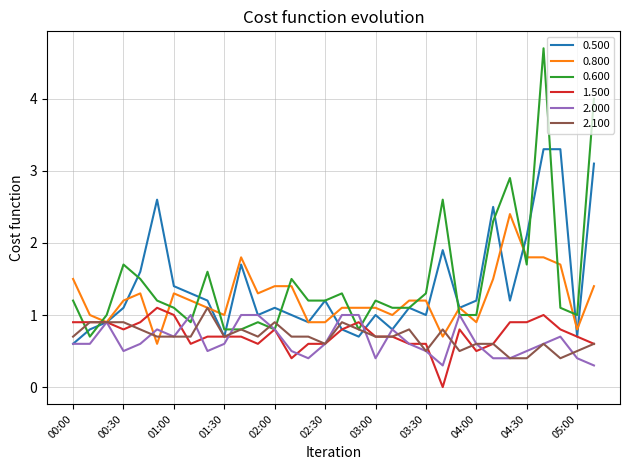

Which series has the largest range (max minus min)?

0.600